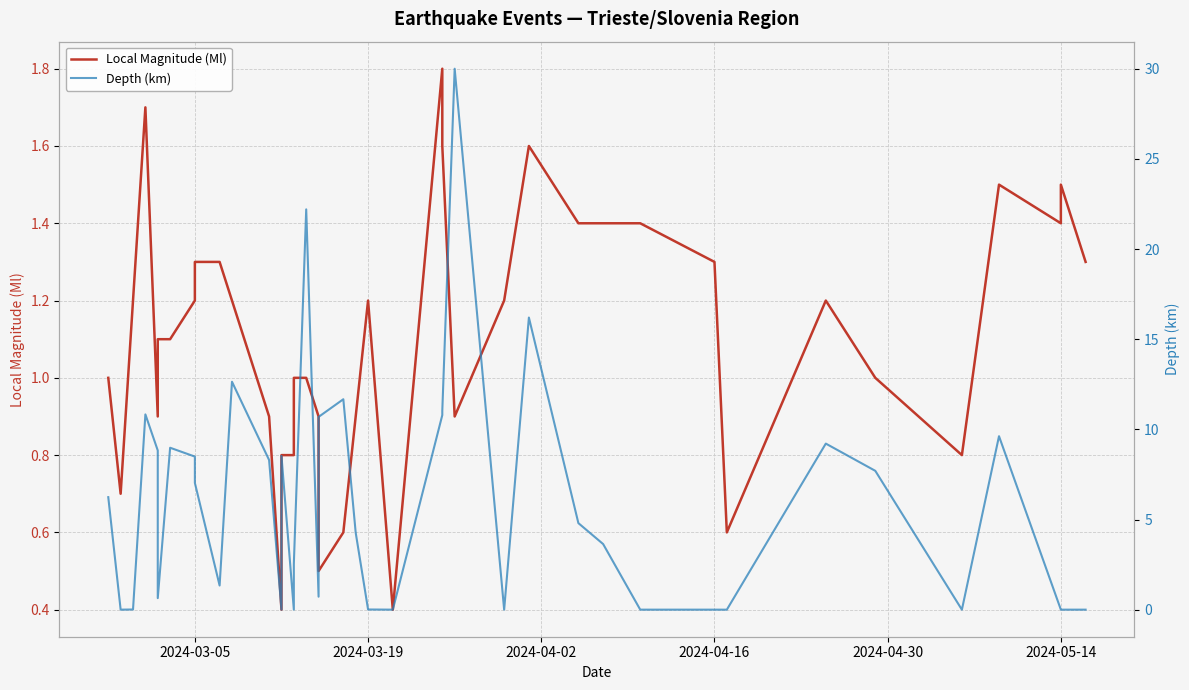

What is the value of the Local Magnitude (Ml) point at the 17th from the left?

1.0